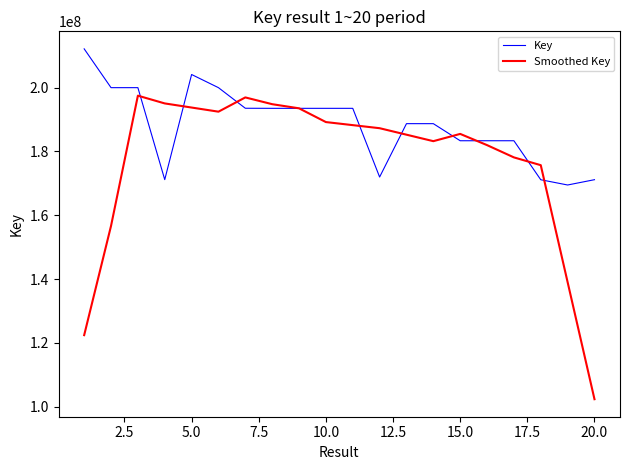

Which series has the largest range (max minus min)?

Smoothed Key